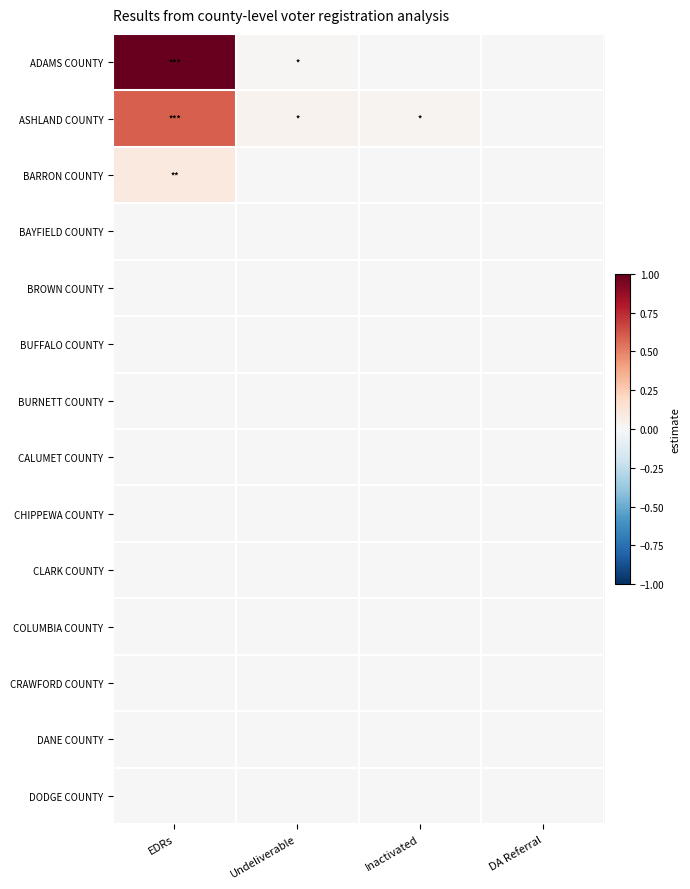

Which series changed the most between Undeliverable and DA Referral?

ASHLAND COUNTY